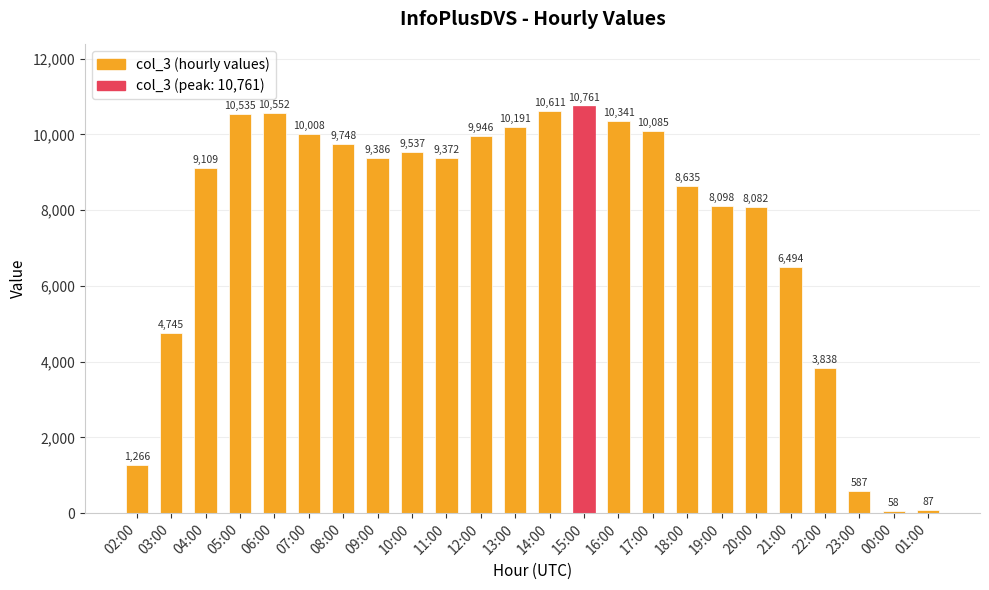

Between 06:00 and 15:00, which is larger?

15:00